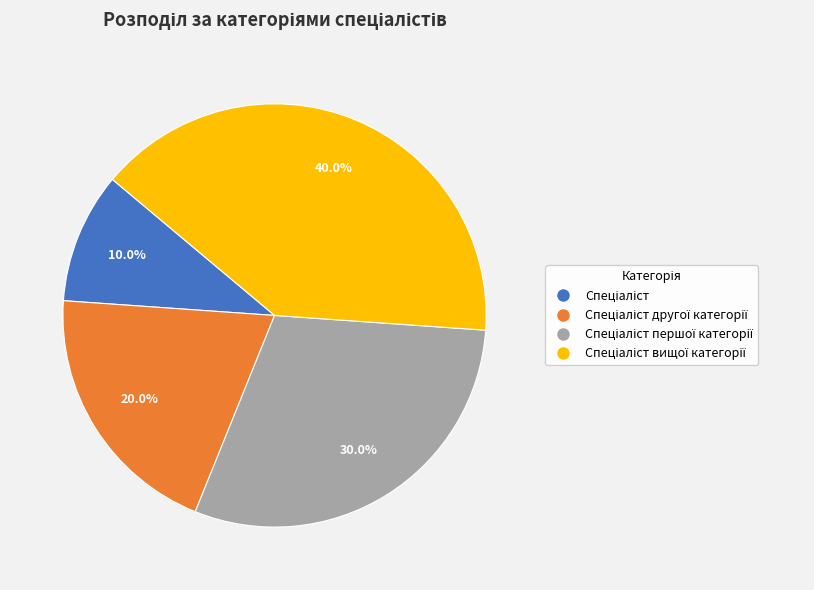

Is there any slice that represents more than half of the pie?

No